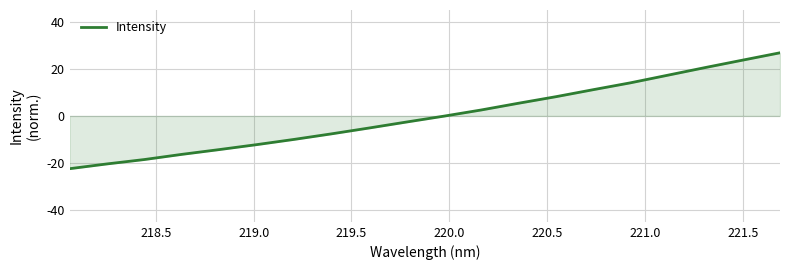

What is the greatest value displayed?

26.8